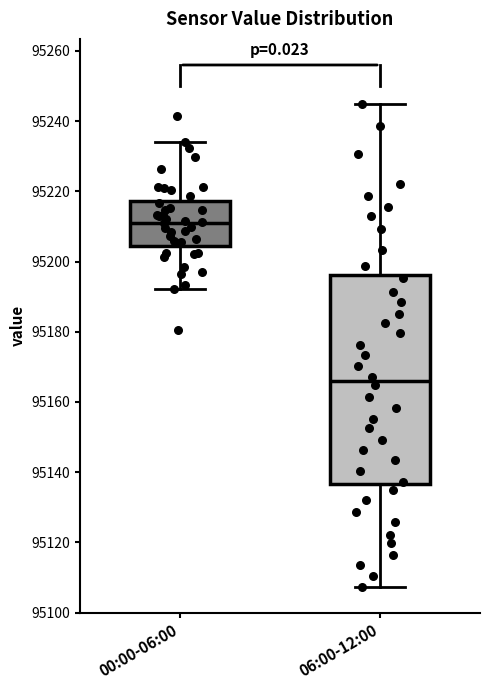

Comparing the boxes themselves (not the whiskers), which one is the tallest?

06:00-12:00